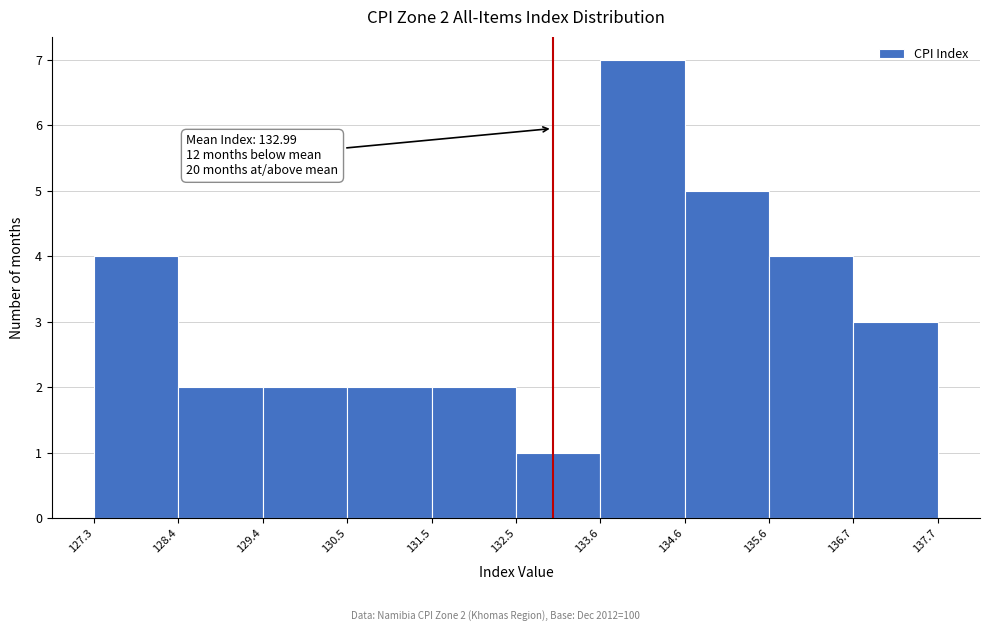

Which range on the x-axis has the tallest bar?

133.6 to 134.6